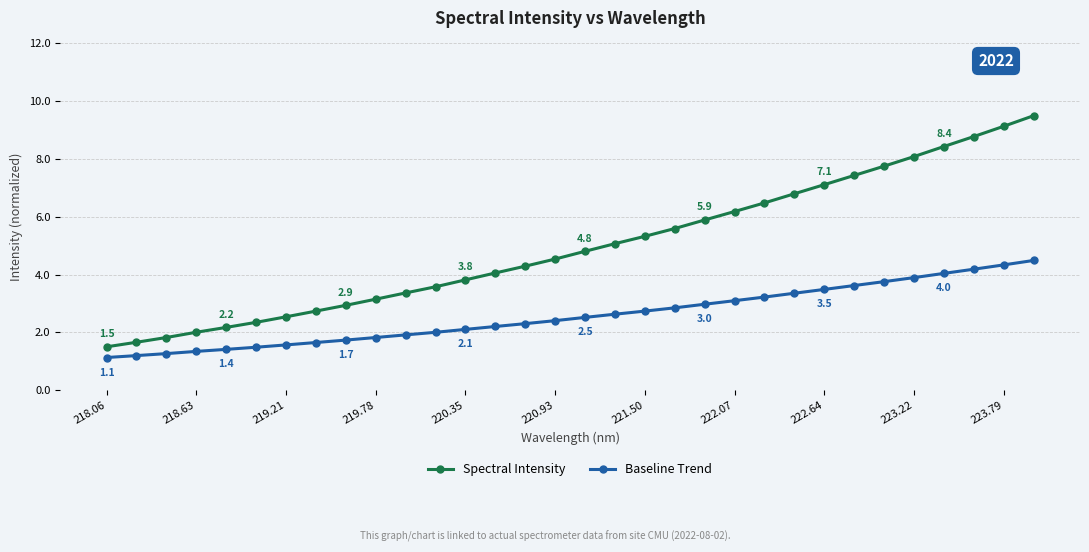

What is the average value of the Spectral Intensity series?

5.0